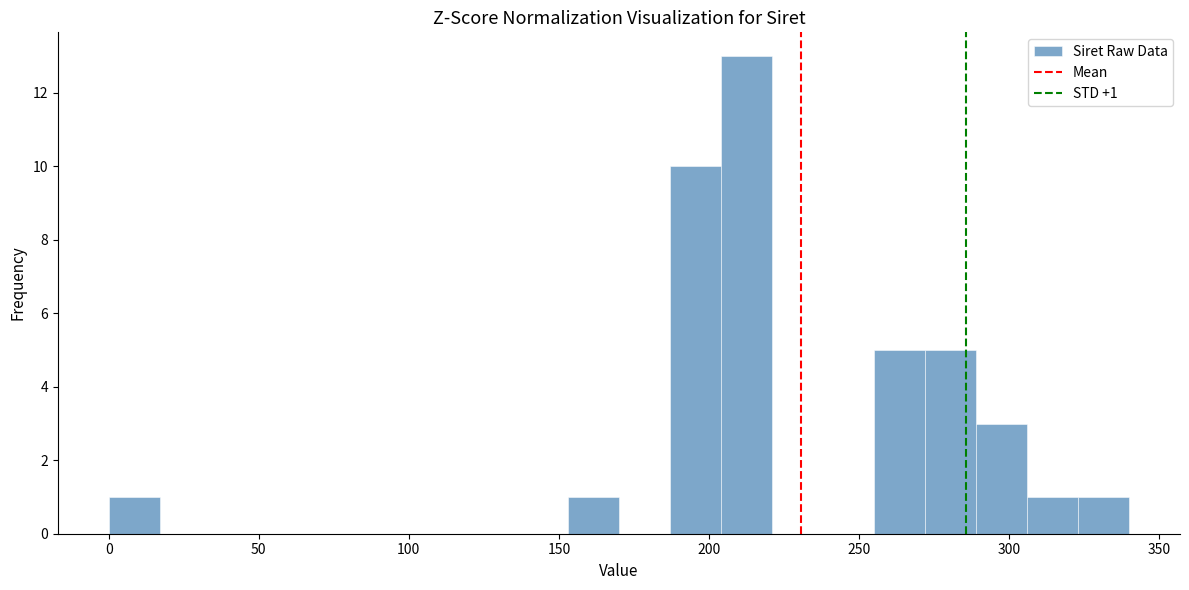

Around what value on the x-axis is the tallest bar? Give the approximate position of its centre, as read against the axis.

215